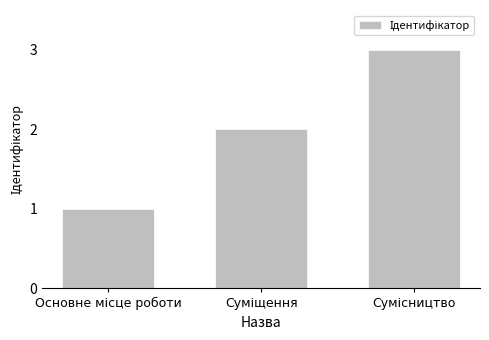

Reading left to right, what are all the values shown in this chart?

1	2	3